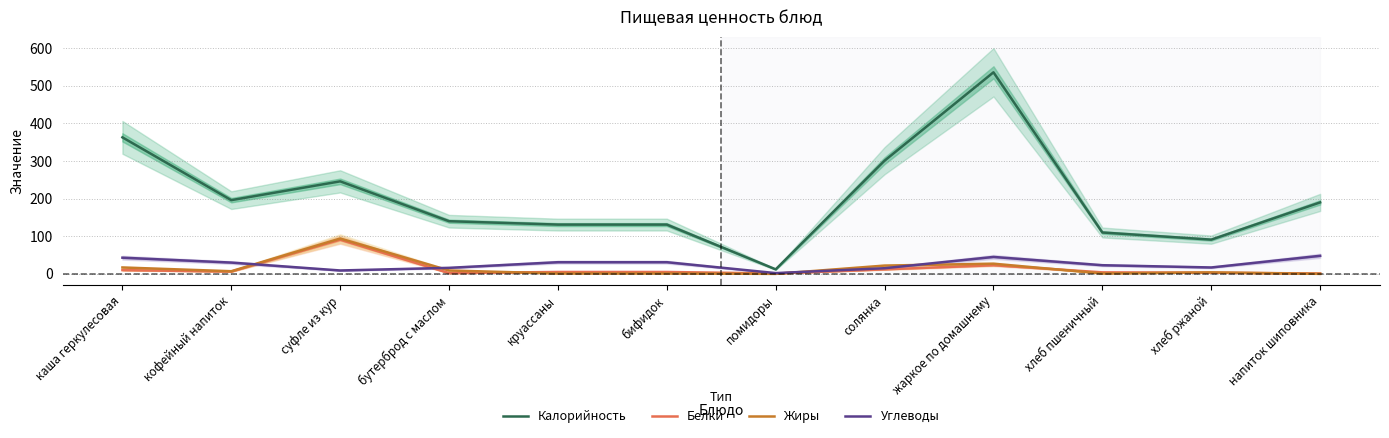

What position from the left is каша геркулесовая?

1